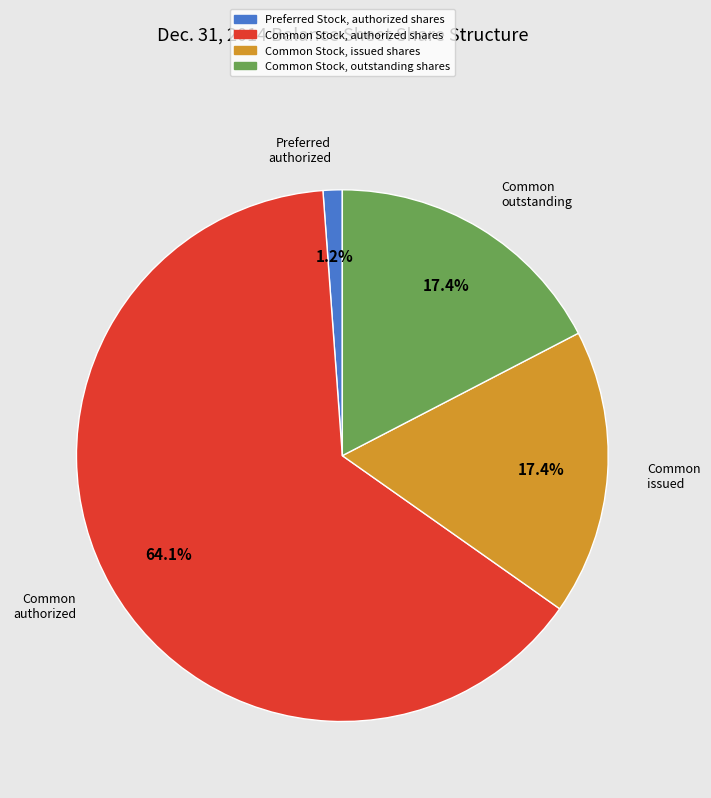

To the nearest percent, what portion does Common Stock, authorized shares represent?

64%